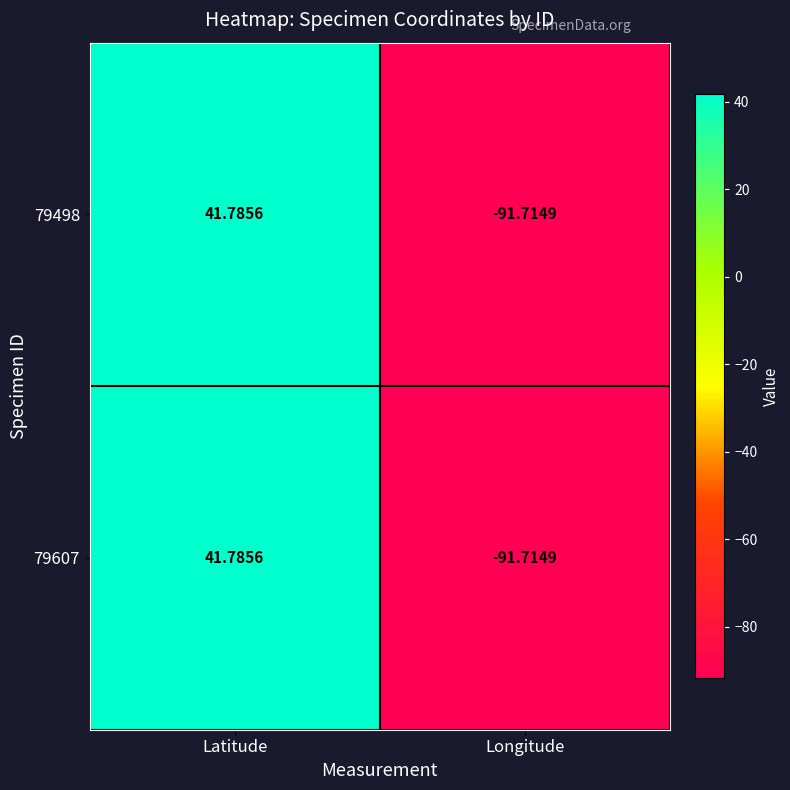

Where is 79498 nearest to the value -24?

Latitude